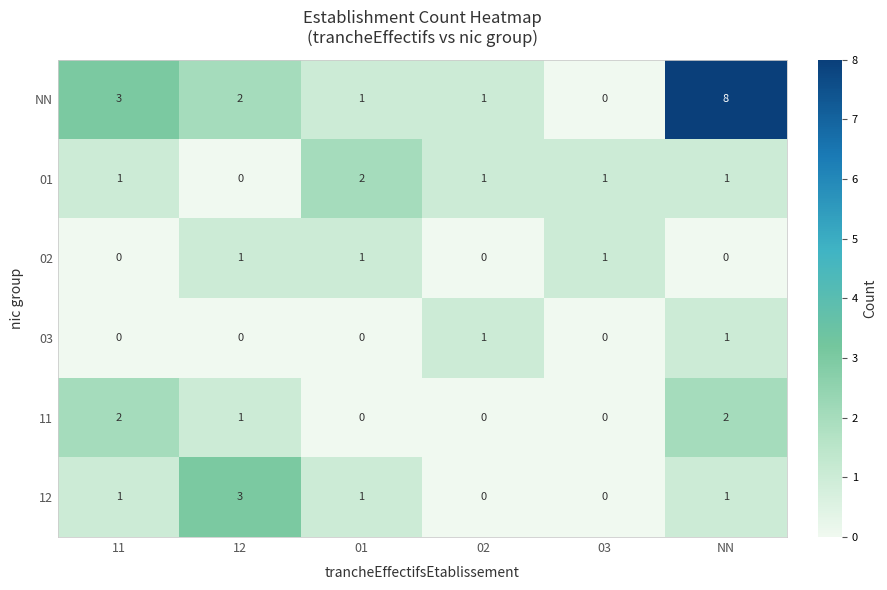

What is the maximum value shown in the chart?

8